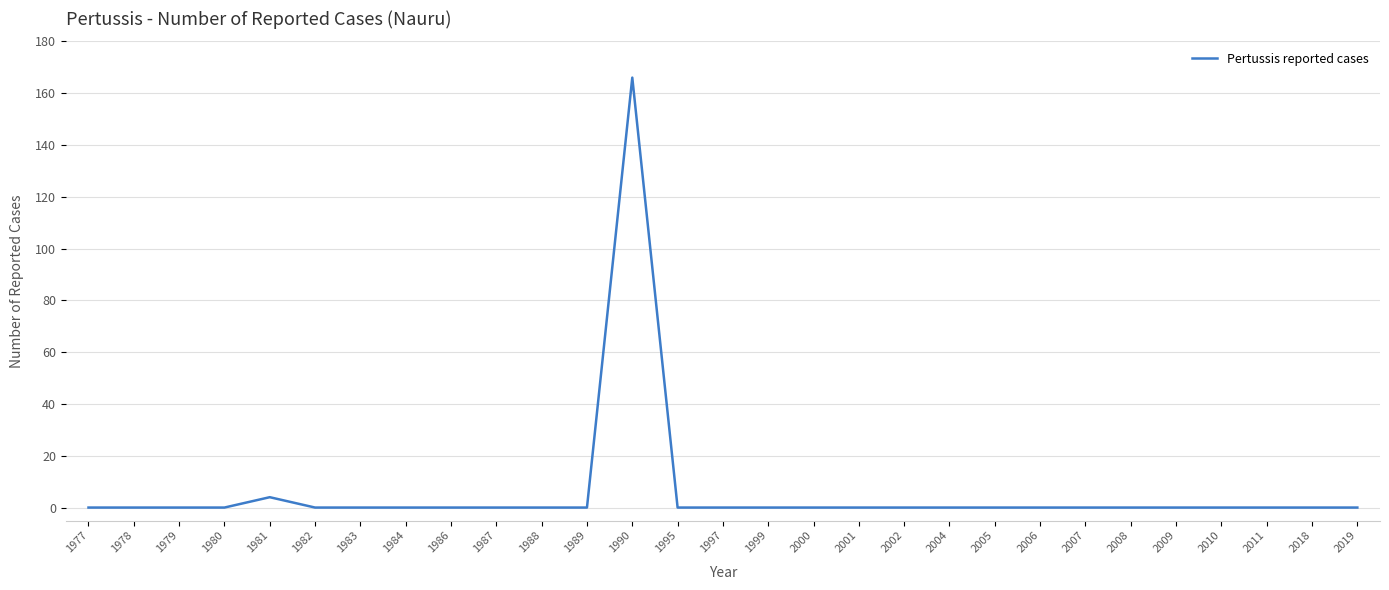

What is the greatest value displayed?

166